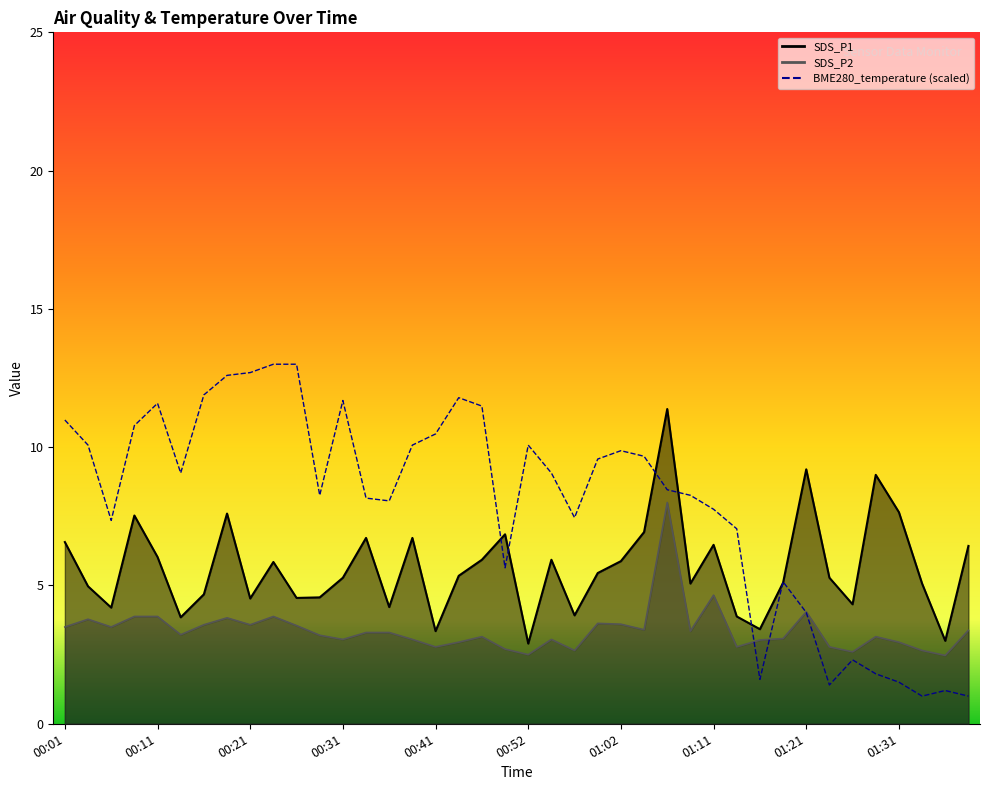

What is the average value of the BME280_temperature series?

7.9